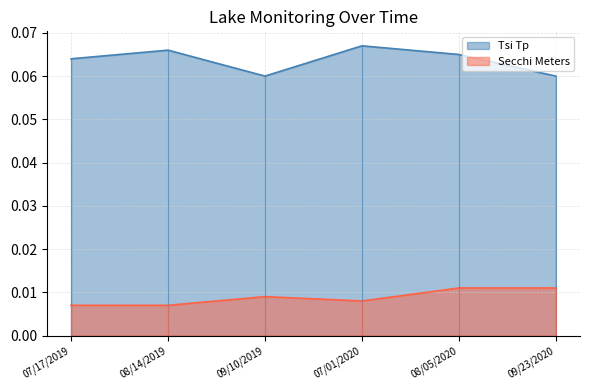

True or false: Secchi Meters has more than 2 points higher than both neighbors.

False